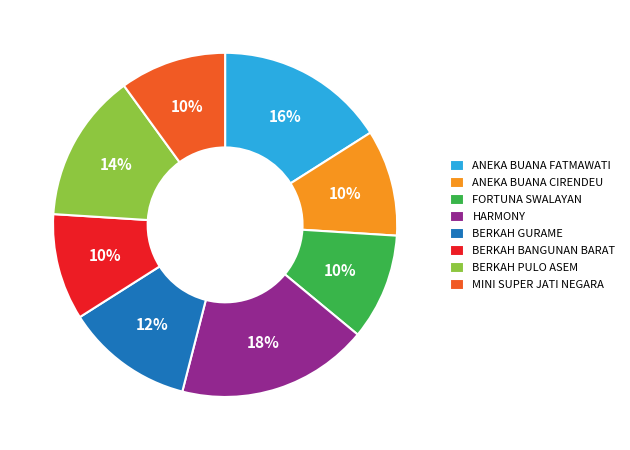

To the nearest percent, what percentage of the pie is ANEKA BUANA FATMAWATI?

16%